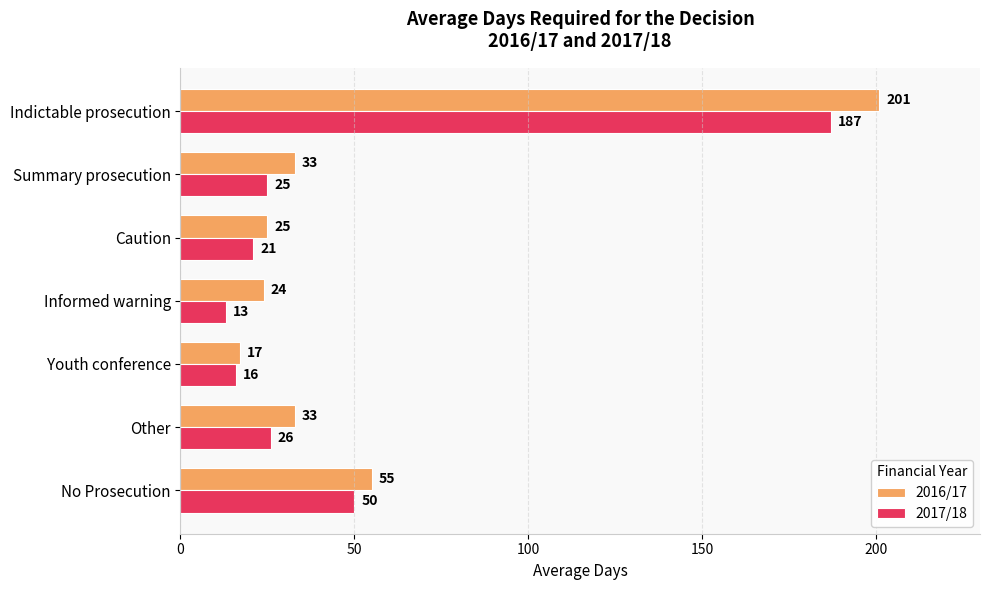

What is the sum of all 2017/18 values?

338